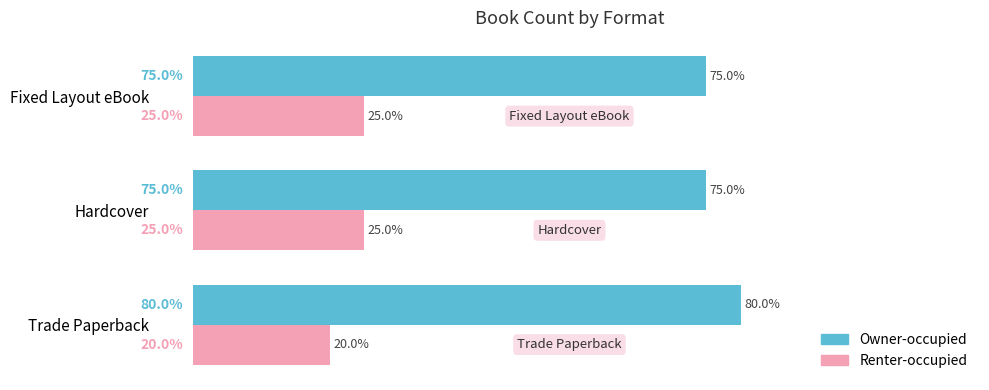

At Fixed Layout eBook, list the series in order from largest to smallest.

Owner-occupied, Renter-occupied